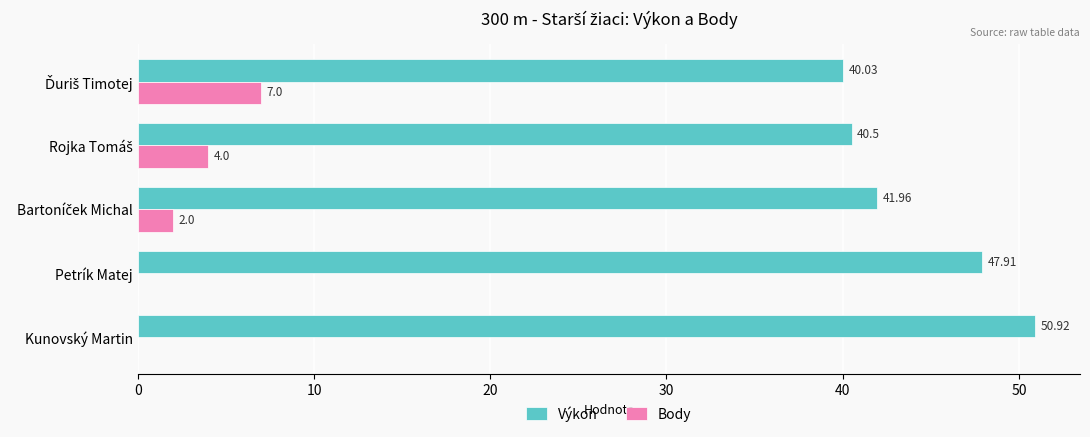

What are all the series names shown in the legend?

Výkon, Body